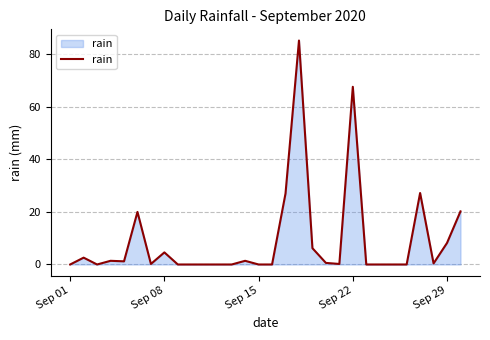

What is the difference between the maximum and minimum values?

85.2